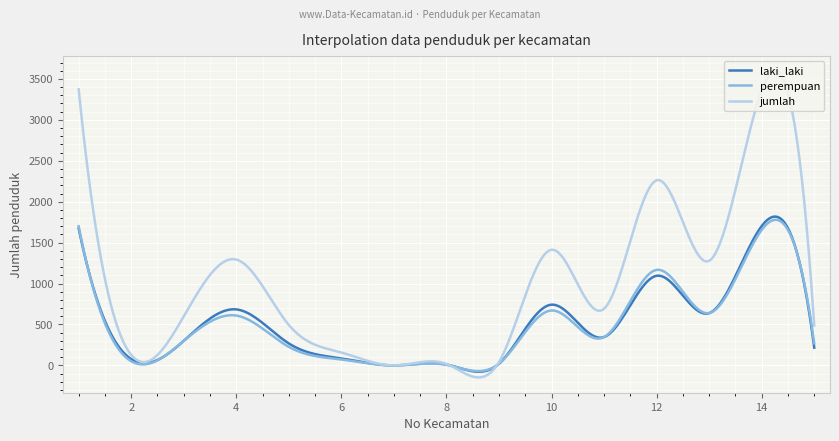

What is the maximum value shown in the chart?

3597.5